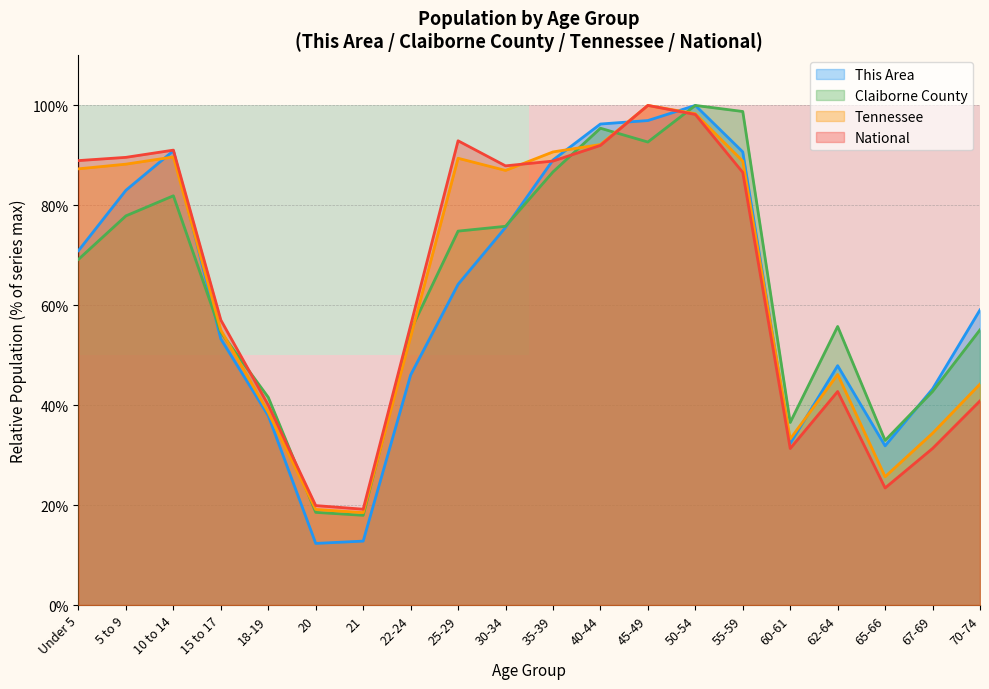

The value of Tennessee at 22-24 is 76.3. True or false?

False